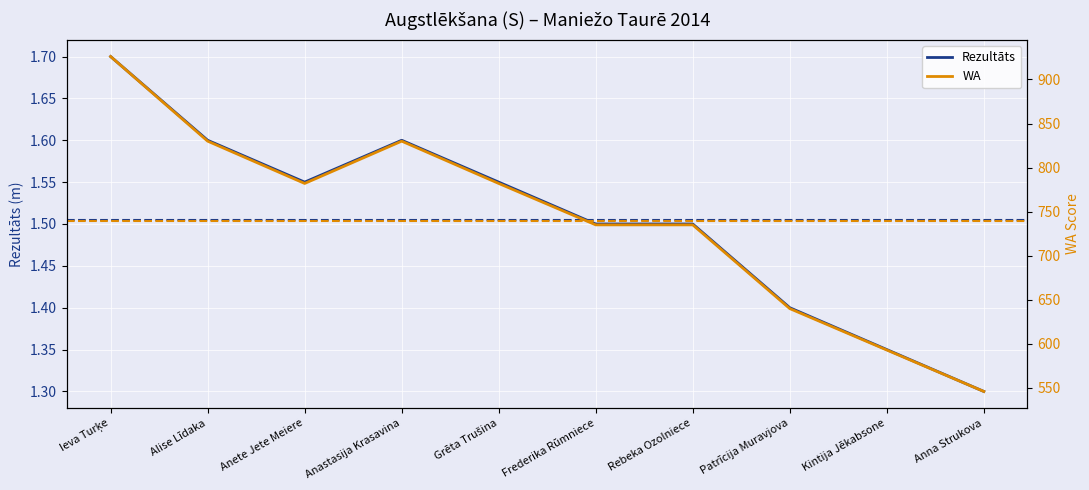

True or false: WA and Rezultāts intersect in this chart.

False